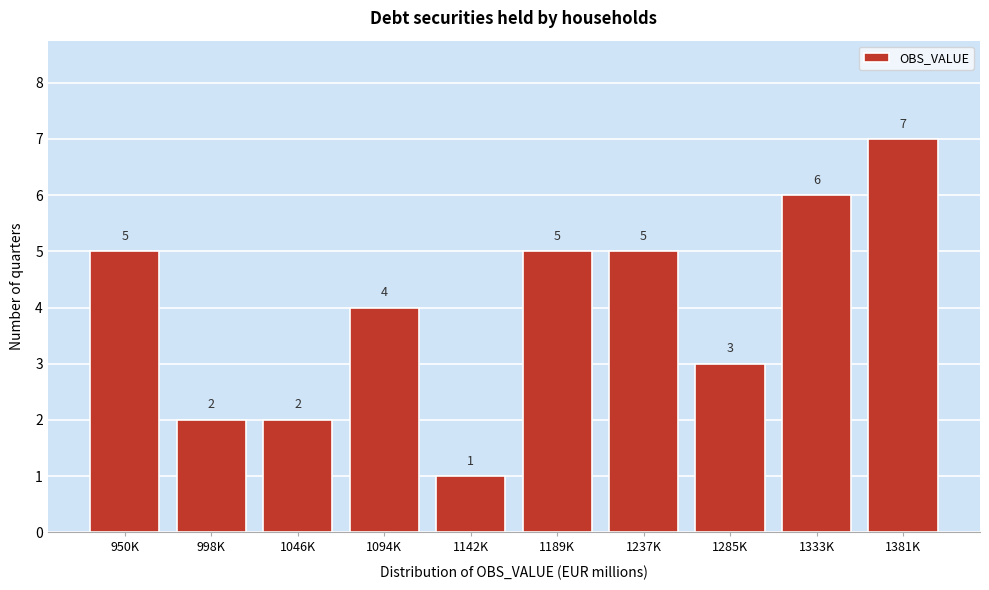

Reading left to right, transcribe all the data shown in this chart.

5	2	2	4	1	5	5	3	6	7